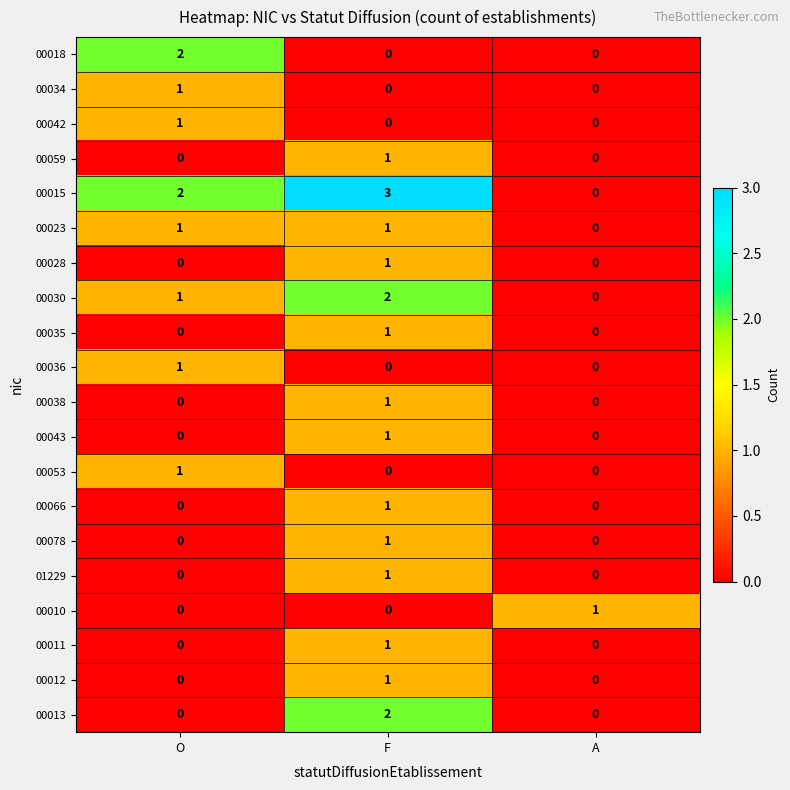

What is the difference between the highest and lowest values at F?

3